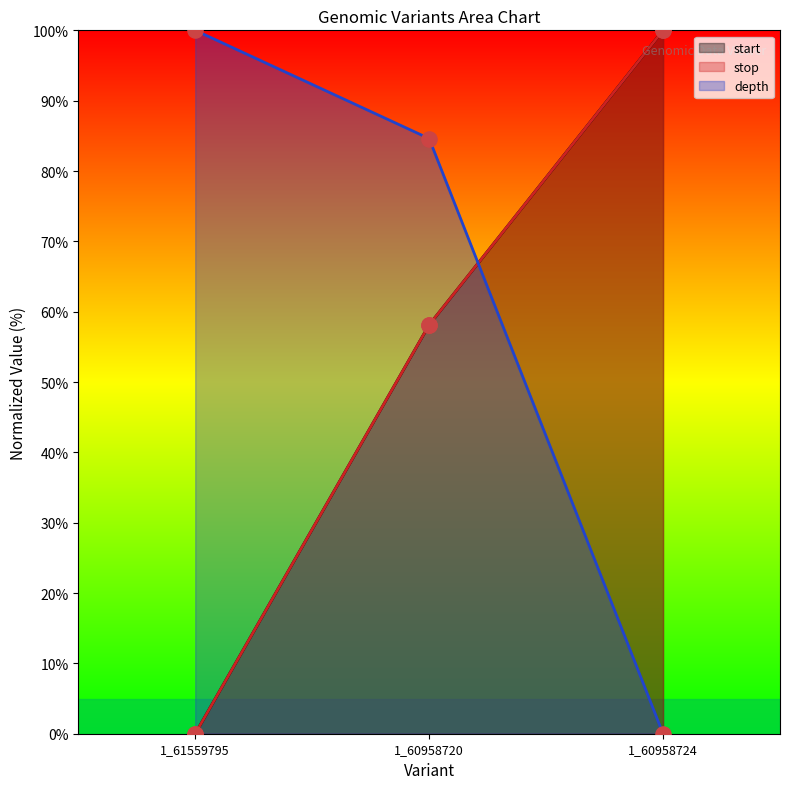

Which series contains the highest Y value?

start